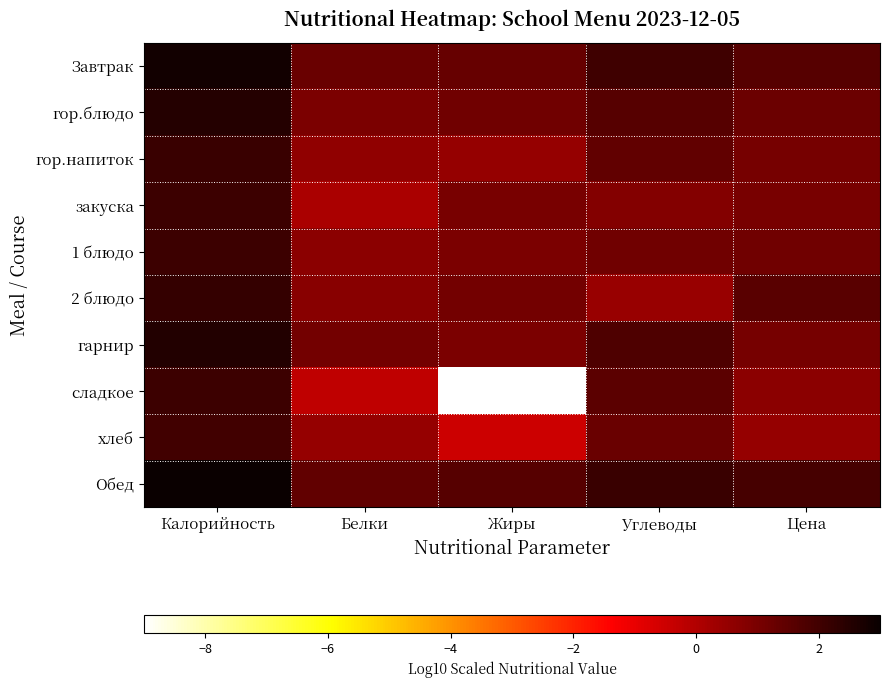

Reading left to right, transcribe all the data shown in this chart.

Завтрак: Калорийность=2.9	Белки=1.3	Жиры=1.4	Углеводы=2.1	Цена=1.6
гор.блюдо: Калорийность=2.5	Белки=1.0	Жиры=1.2	Углеводы=1.6	Цена=1.2
гор.напиток: Калорийность=2.2	Белки=0.6	Жиры=0.5	Углеводы=1.4	Цена=1.1
закуска: Калорийность=2.1	Белки=0.1	Жиры=1.0	Углеводы=0.8	Цена=1.0
1 блюдо: Калорийность=2.1	Белки=0.7	Жиры=1.0	Углеводы=1.2	Цена=1.2
2 блюдо: Калорийность=2.2	Белки=0.7	Жиры=1.1	Углеводы=0.4	Цена=1.6
гарнир: Калорийность=2.6	Белки=1.1	Жиры=1.0	Углеводы=1.8	Цена=1.1
сладкое: Калорийность=2.1	Белки=-0.2	Жиры=-9.0	Углеводы=1.5	Цена=0.7
хлеб: Калорийность=2.0	Белки=0.5	Жиры=-0.5	Углеводы=1.3	Цена=0.5
Обед: Калорийность=3.0	Белки=1.4	Жиры=1.6	Углеводы=2.1	Цена=1.9